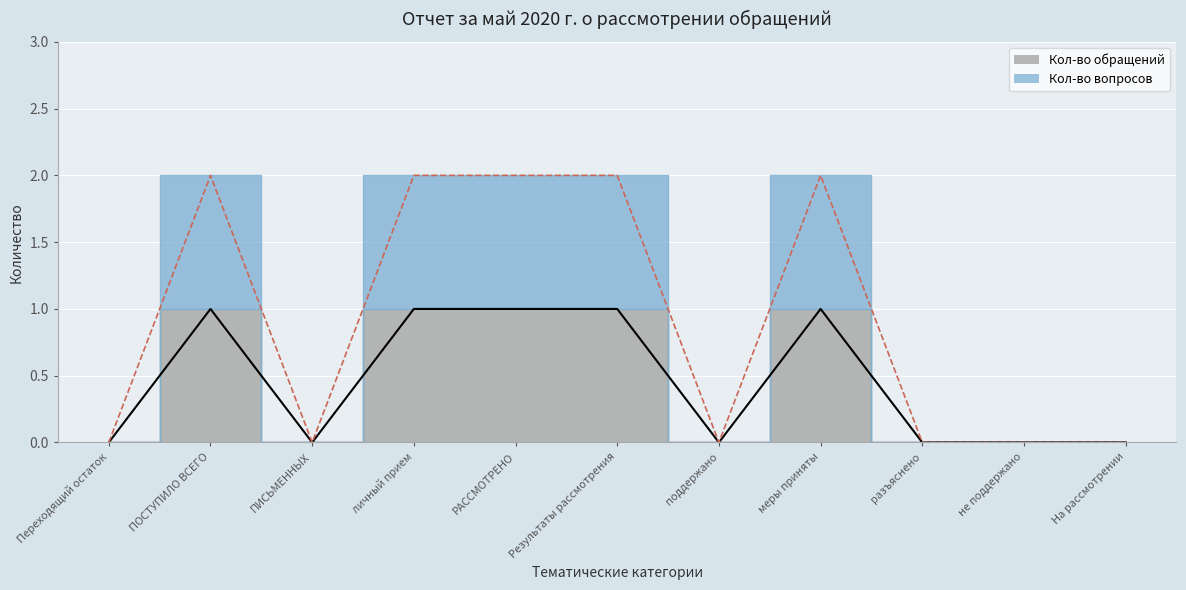

What is the total value across all series at РАССМОТРЕНО?

3